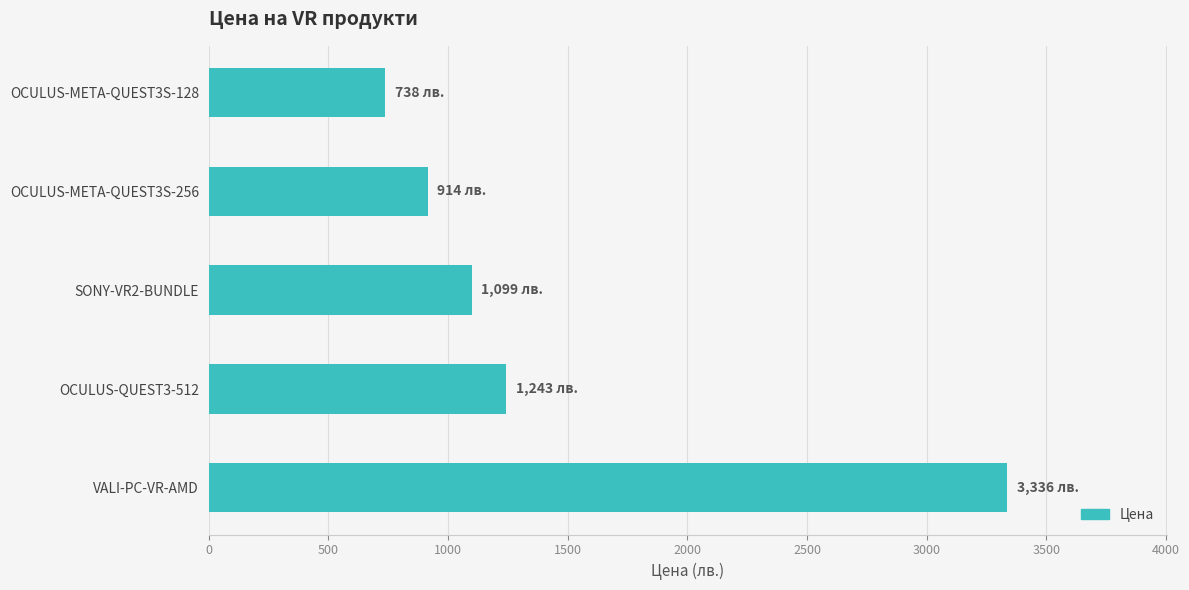

The value at SONY-VR2-BUNDLE is 1099.3. True or false?

True